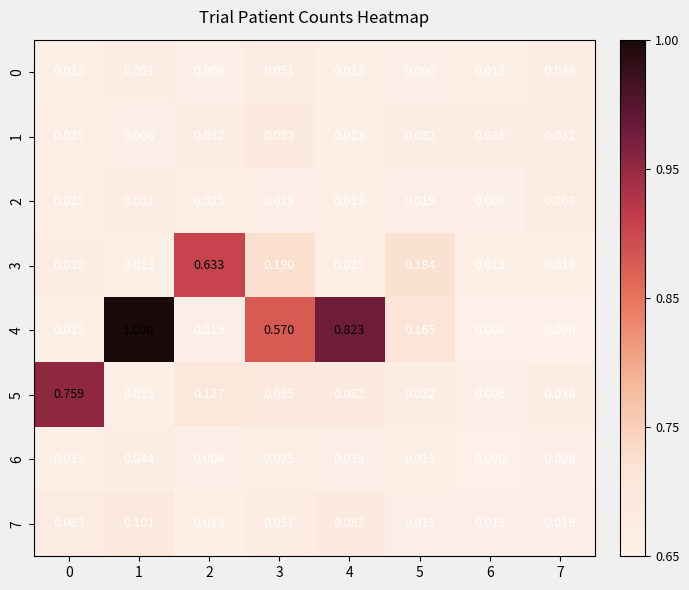

Which series has the largest total across all categories?

4